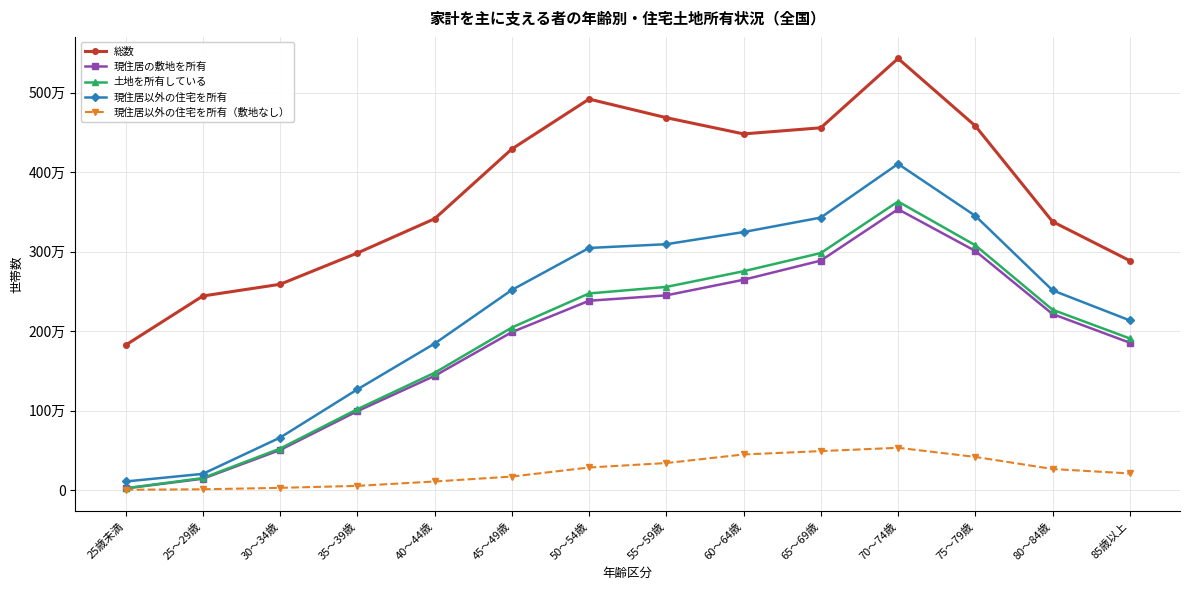

Where is the first local minimum for 総数?

60～64歳